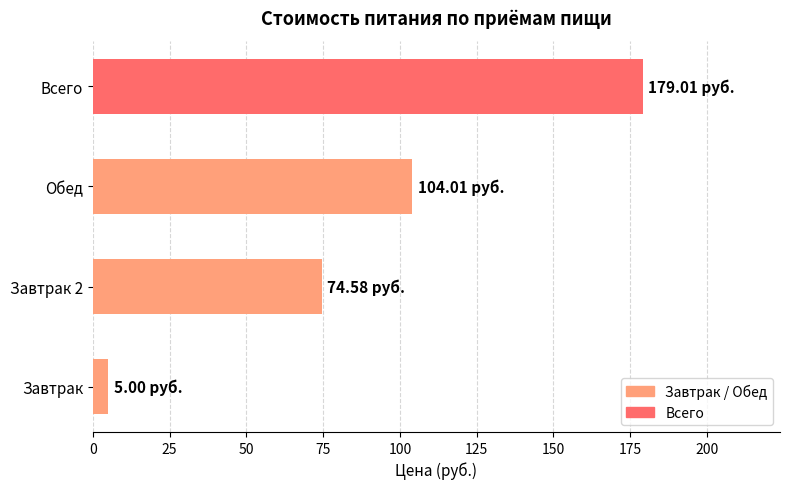

What is the difference between the maximum and minimum values?

174.0